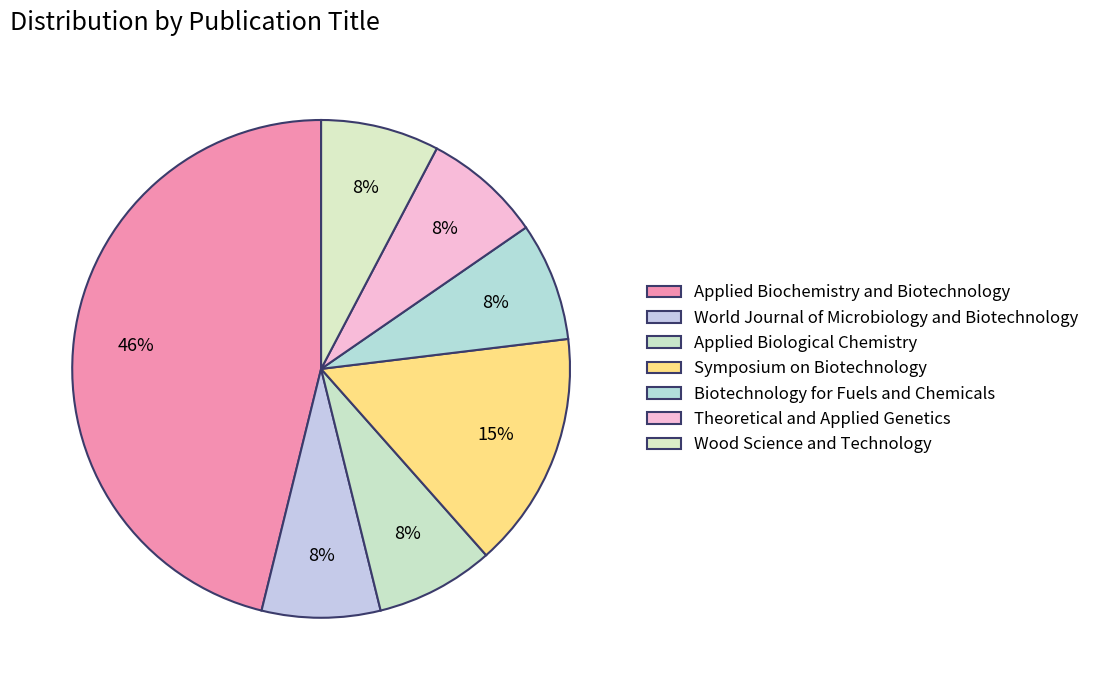

Which has a higher value, World Journal of Microbiology and Biotechnology or Wood Science and Technology?

World Journal of Microbiology and Biotechnology